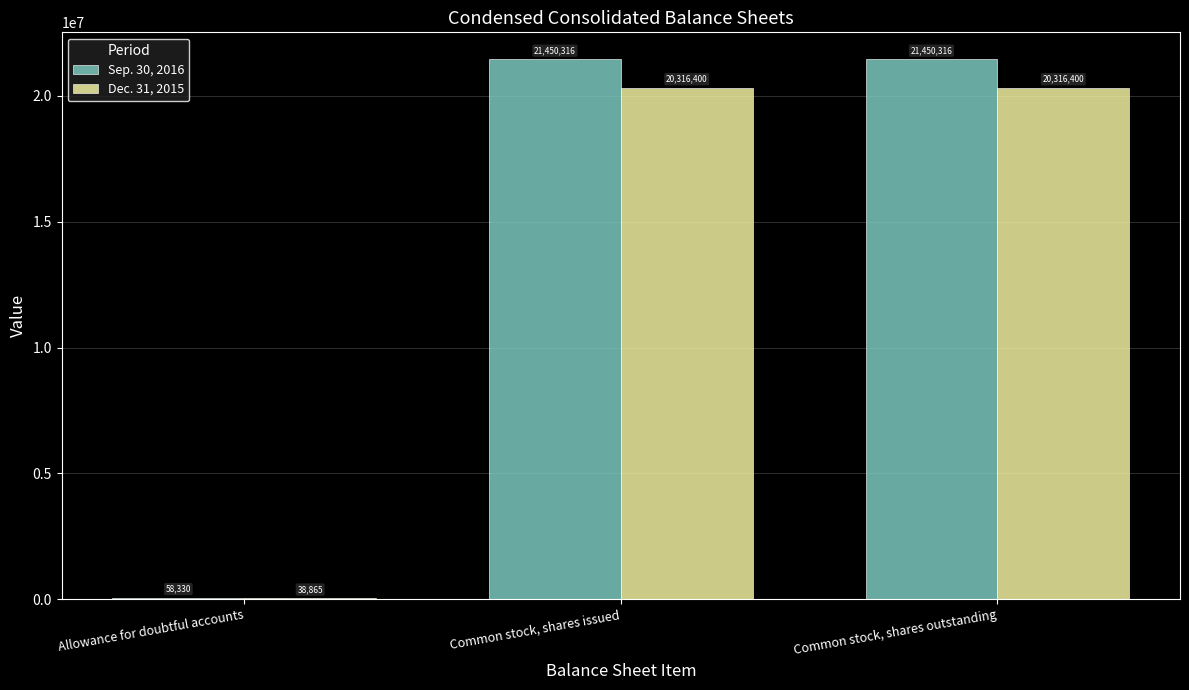

Between Allowance for doubtful accounts and Common stock, shares issued, which series saw the biggest shift?

Sep. 30, 2016